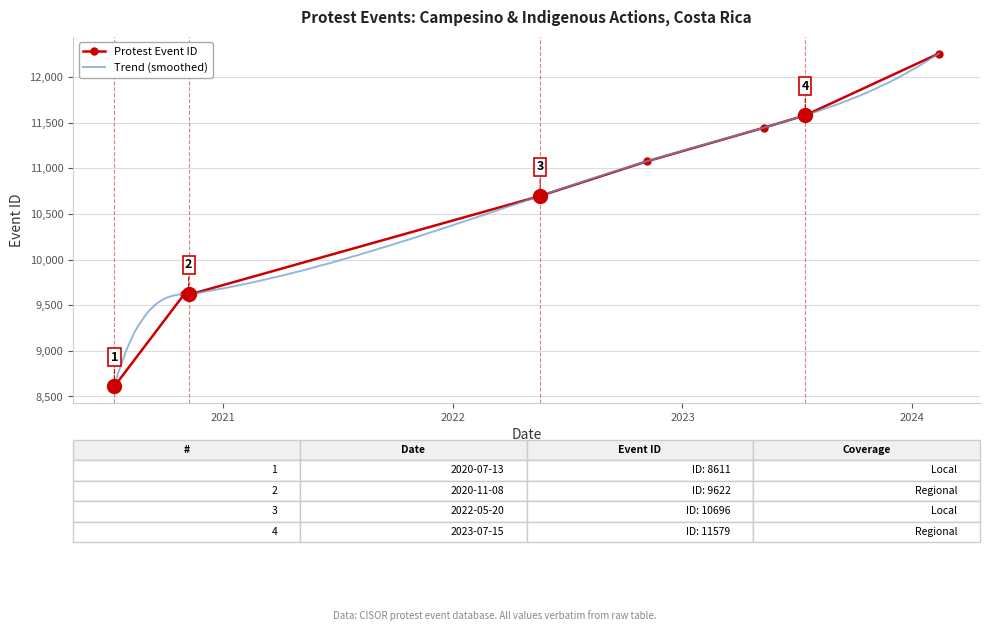

What is the label of the 1st point from the right?

2024-02-12